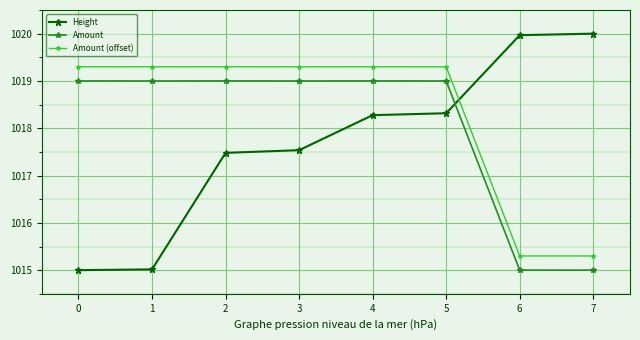

How many values in the Amount (offset) series exceed 1019?

6